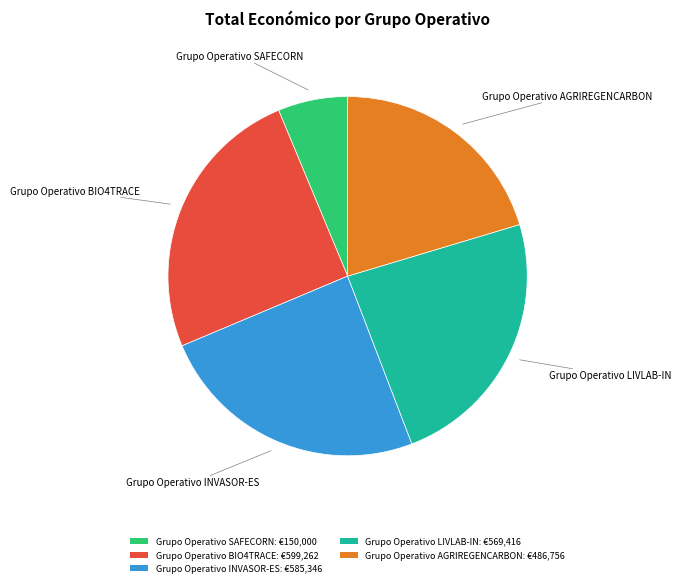

Which has a higher value, Grupo Operativo BIO4TRACE: €599,262 or Grupo Operativo SAFECORN: €150,000?

Grupo Operativo BIO4TRACE: €599,262